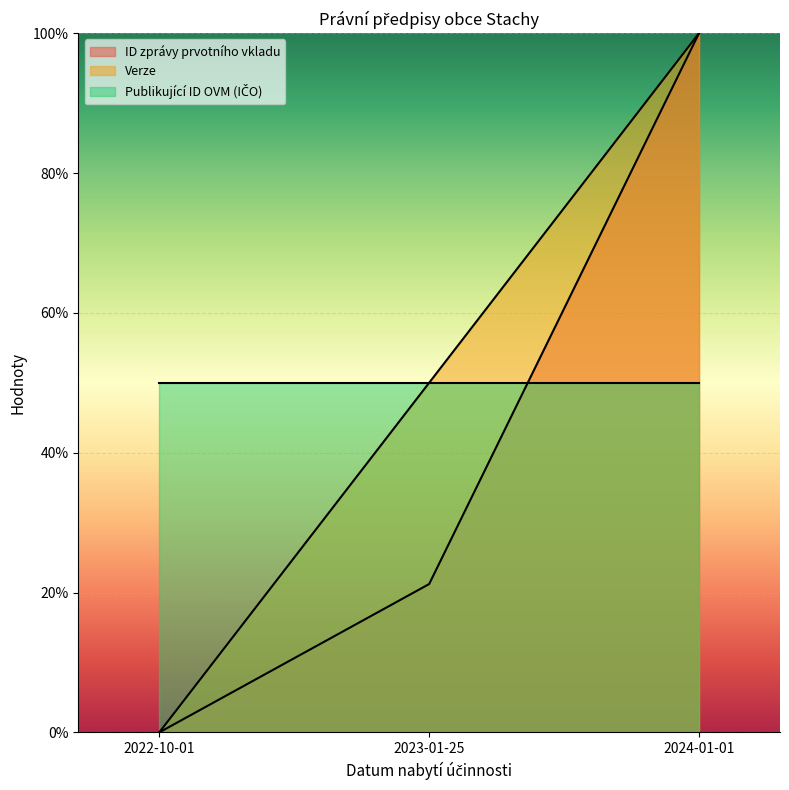

At how many categories does at least one series exceed 19?

3